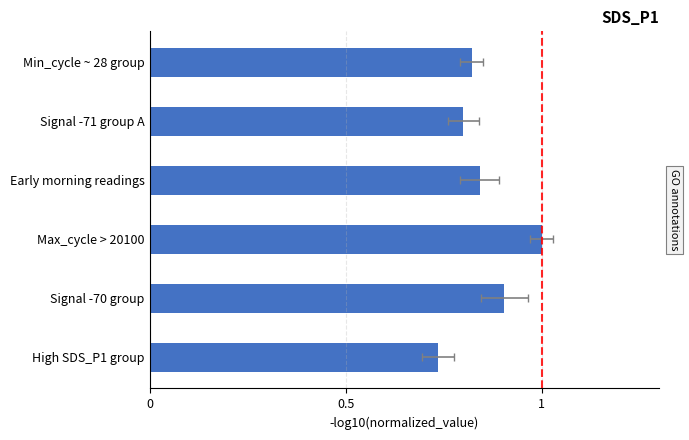

What is the sum of all values?

5.1